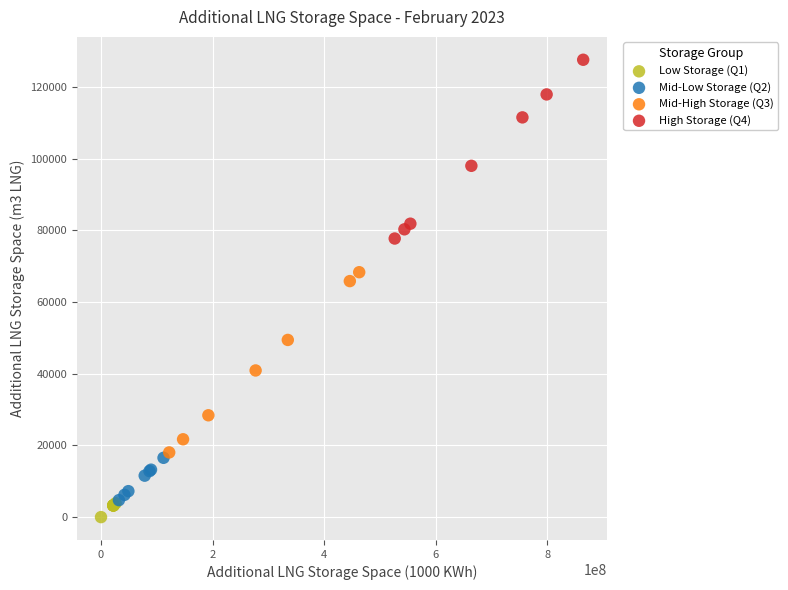

Which series reaches the maximum Y coordinate?

High Storage (Q4)